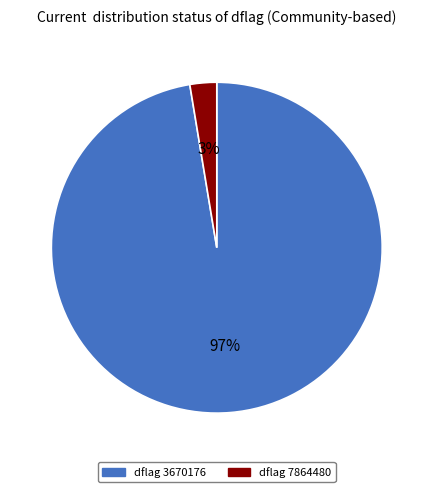

Is there a majority slice in this chart?

Yes